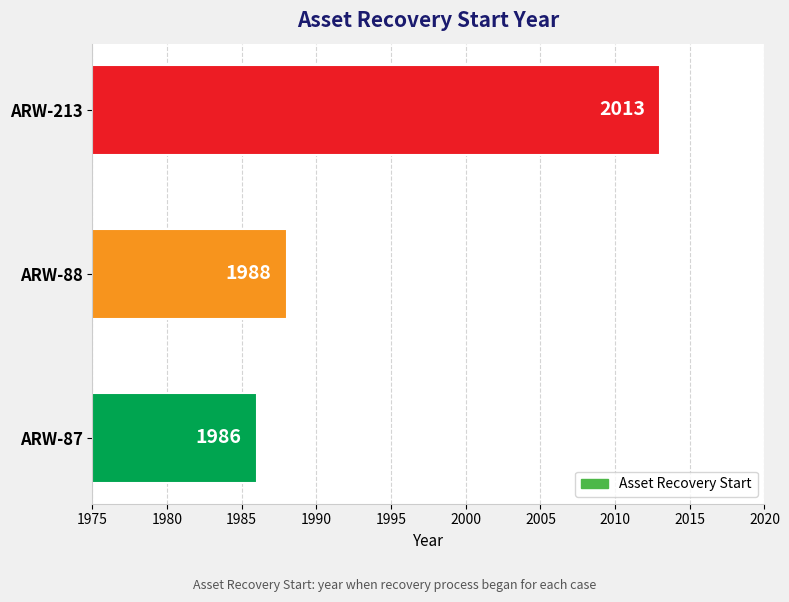

Between ARW-87 and ARW-213, which is larger?

ARW-213